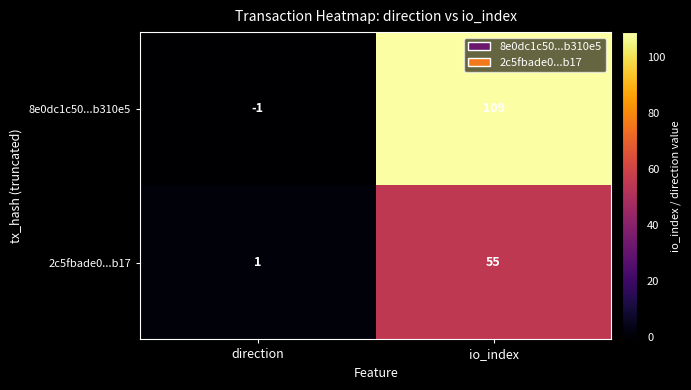

True or false: 8e0dc1c50...b310e5 has a value of 109 at io_index.

True